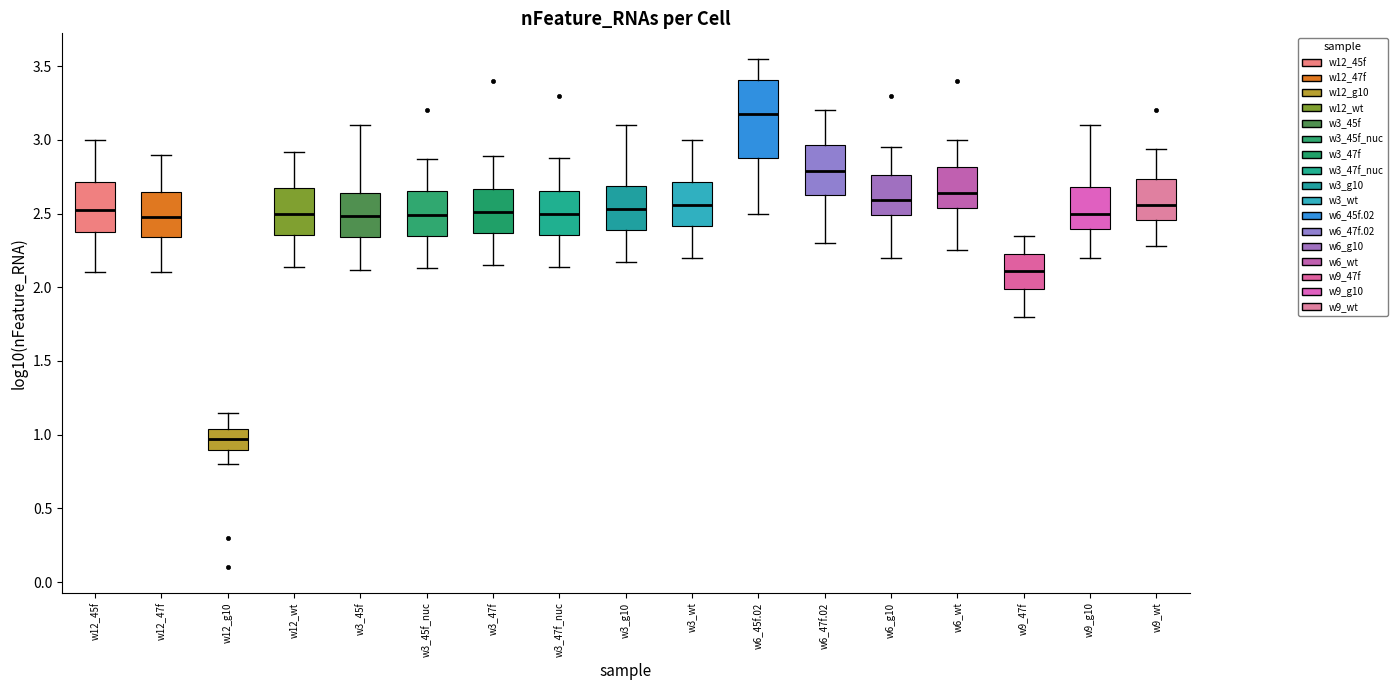

Reading left to right, read every box against the y-axis: the position of its median line, the range the box covers, and the ends of its whiskers. The values are not printed on the chart, so give them approximately, as read against the axis.

w12_45f: median 2.55, box 2.35 to 2.70, whiskers 2.10 to 3.00
w12_47f: median 2.50, box 2.35 to 2.65, whiskers 2.10 to 2.90
w12_g10: median 0.95, box 0.90 to 1.05, whiskers 0.80 to 1.15
w12_wt: median 2.50, box 2.35 to 2.65, whiskers 2.15 to 2.90
w3_45f: median 2.50, box 2.35 to 2.65, whiskers 2.10 to 3.10
w3_45f_nuc: median 2.50, box 2.35 to 2.65, whiskers 2.15 to 2.85
w3_47f: median 2.50, box 2.35 to 2.65, whiskers 2.15 to 2.90
w3_47f_nuc: median 2.50, box 2.35 to 2.65, whiskers 2.15 to 2.90
w3_g10: median 2.55, box 2.40 to 2.70, whiskers 2.15 to 3.10
w3_wt: median 2.55, box 2.40 to 2.70, whiskers 2.20 to 3.00
w6_45f.02: median 3.20, box 2.90 to 3.40, whiskers 2.50 to 3.55
w6_47f.02: median 2.80, box 2.65 to 2.95, whiskers 2.30 to 3.20
w6_g10: median 2.60, box 2.50 to 2.75, whiskers 2.20 to 2.95
w6_wt: median 2.65, box 2.55 to 2.80, whiskers 2.25 to 3.00
w9_47f: median 2.10, box 2.00 to 2.25, whiskers 1.80 to 2.35
w9_g10: median 2.50, box 2.40 to 2.70, whiskers 2.20 to 3.10
w9_wt: median 2.55, box 2.45 to 2.75, whiskers 2.30 to 2.95